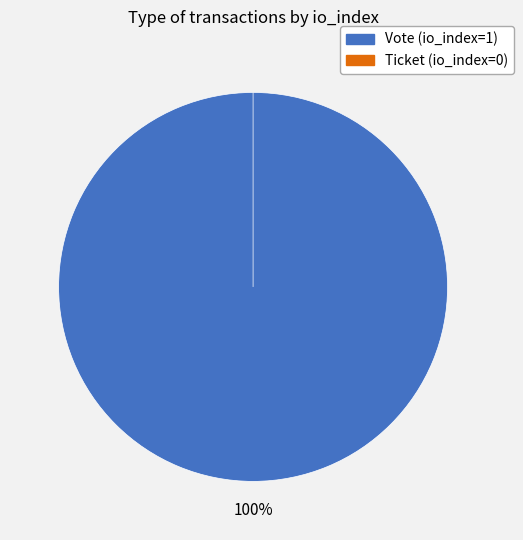

Which slice is the smallest?

Ticket (io_index=0)